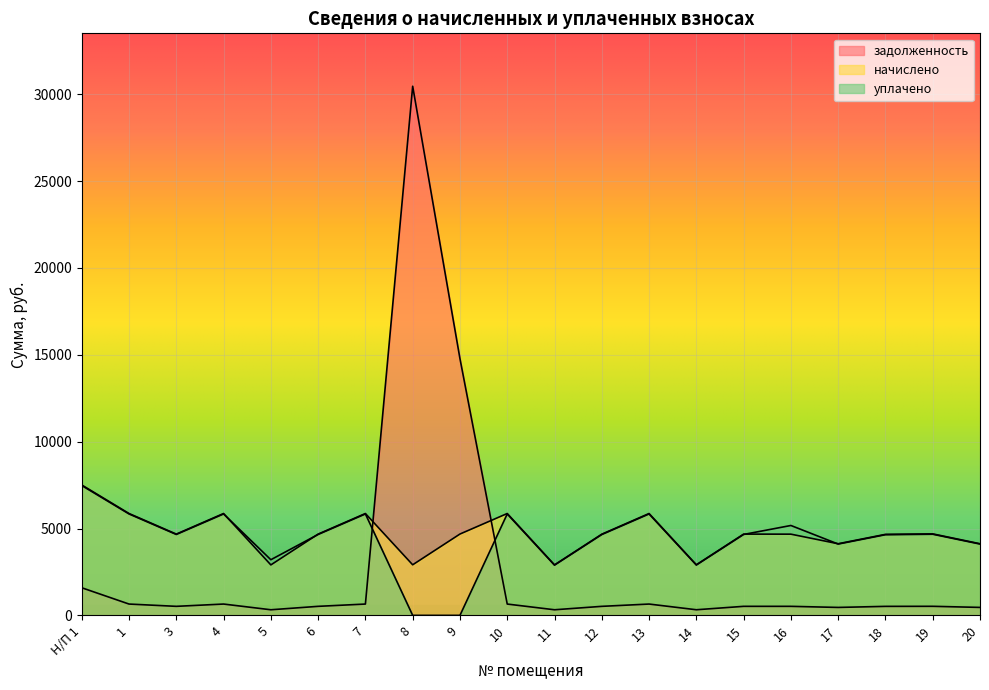

At which category does начислено reach its first local peak?

4